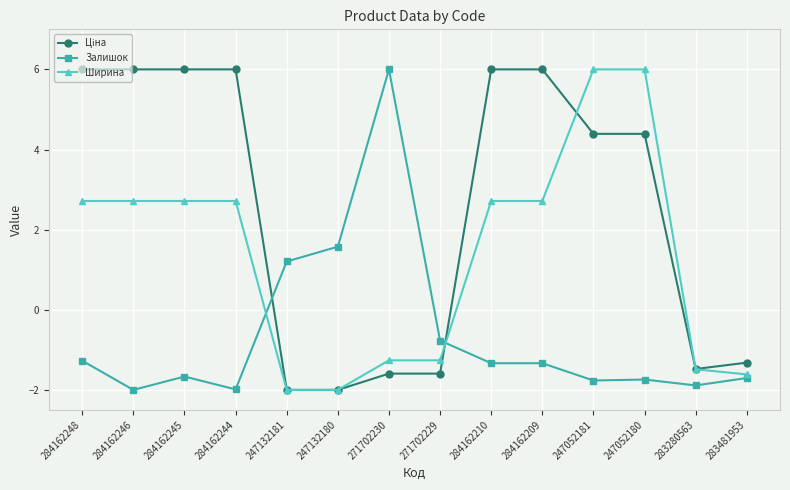

What is the maximum value shown in the chart?

6.0